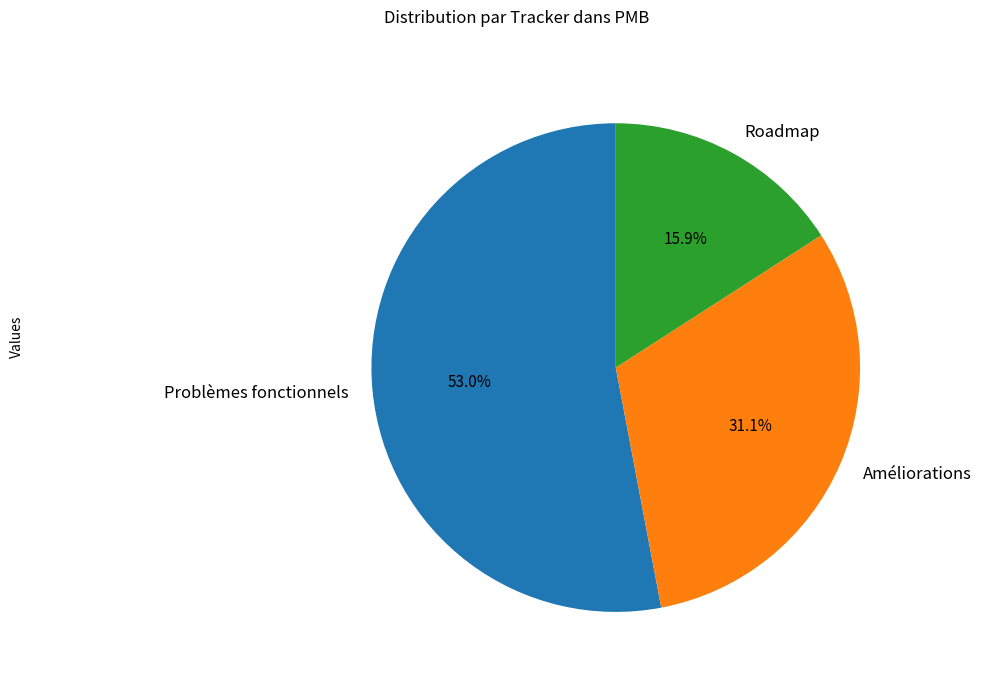

Combined, what portion of the pie is Roadmap and Problèmes fonctionnels?

68.9%